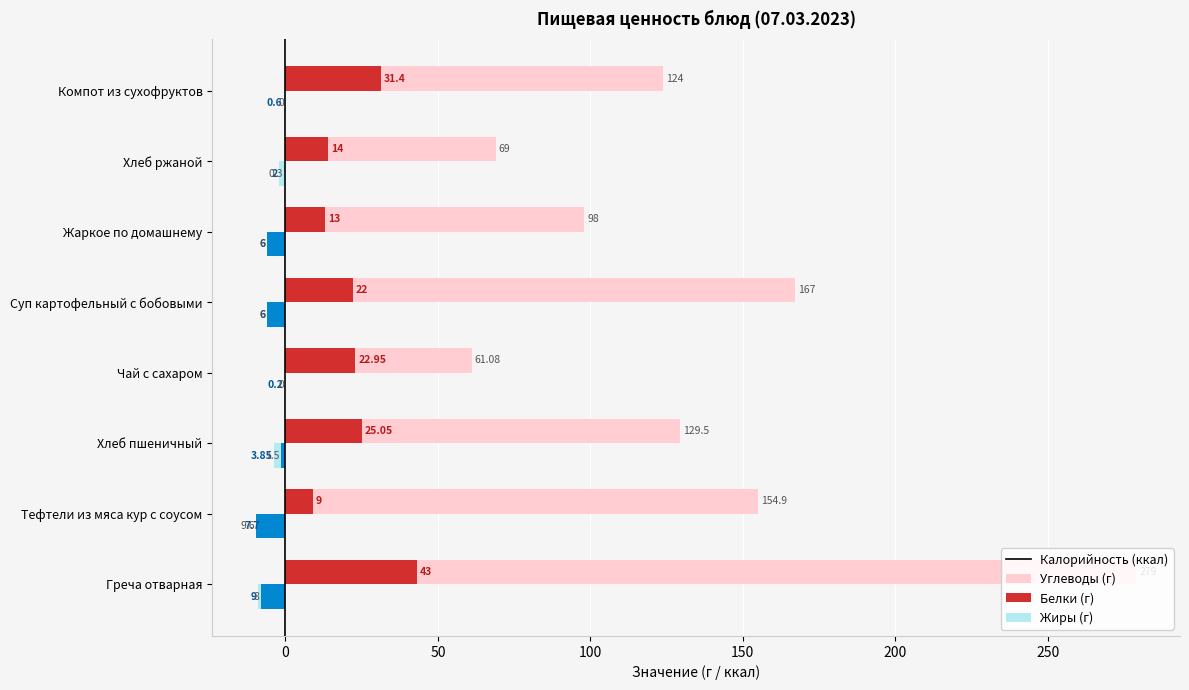

At which category is the sum across all series the highest?

Греча отварная